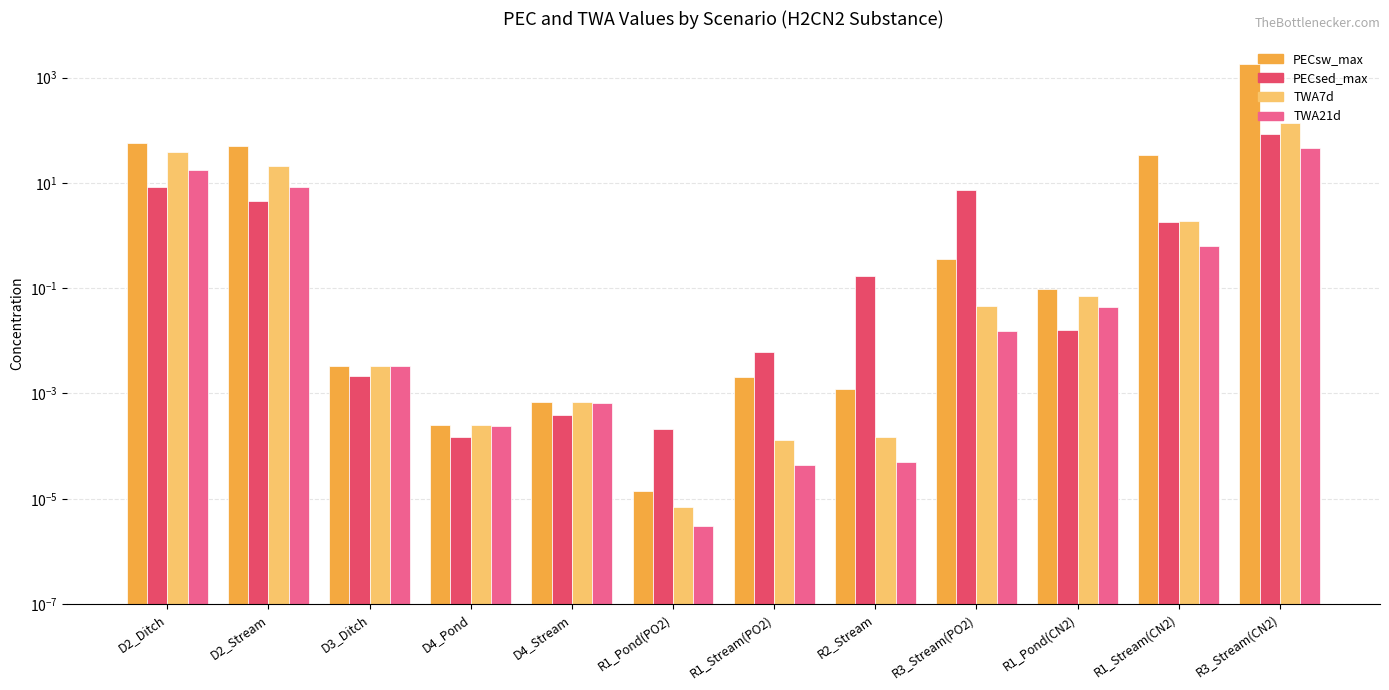

At R1_Stream(PO2), list the series in order from smallest to largest.

TWA21d, TWA7d, PECsw_max, PECsed_max